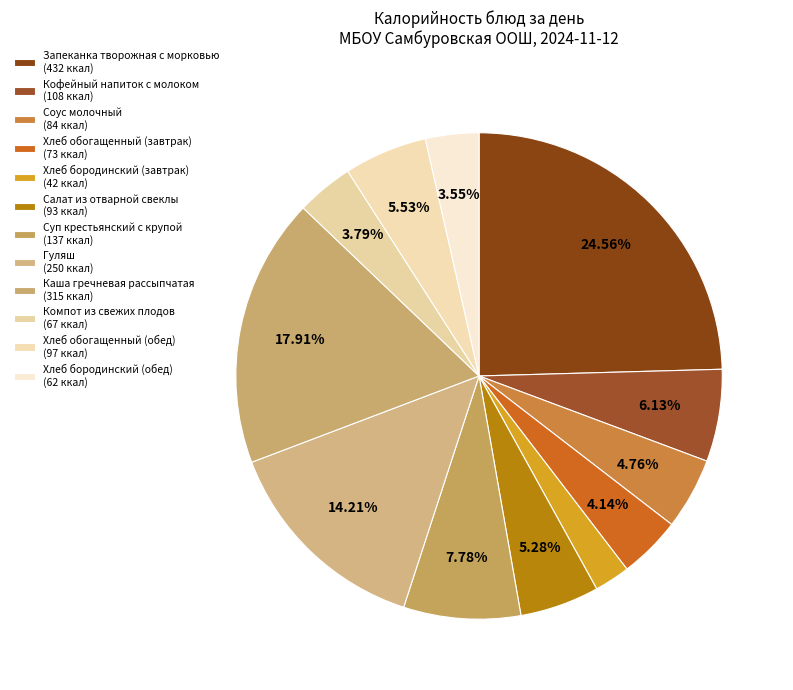

How many slices are in this pie chart?

12